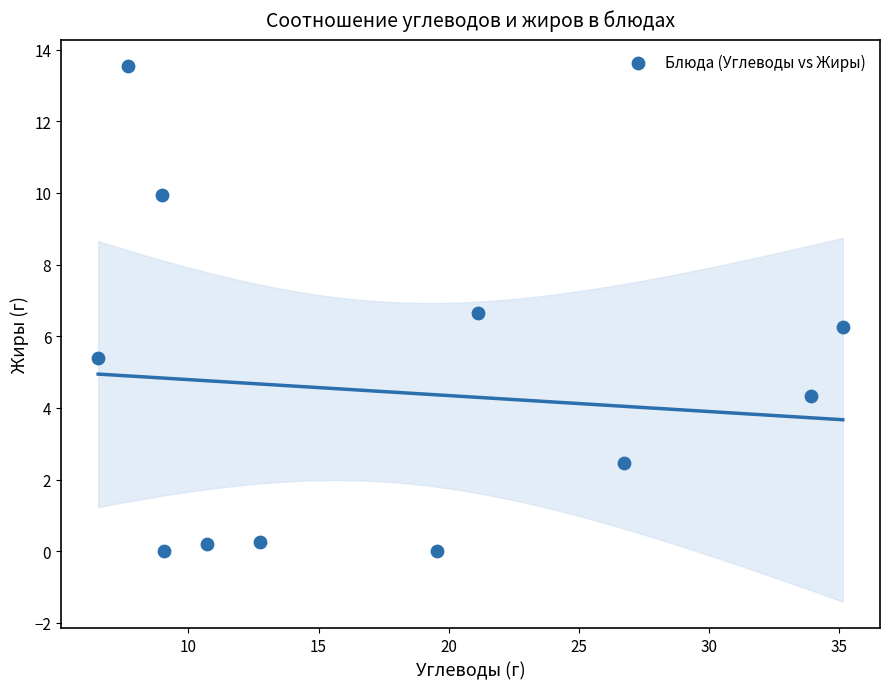

What Y value in the scatter plot is closest to 6?

6.3